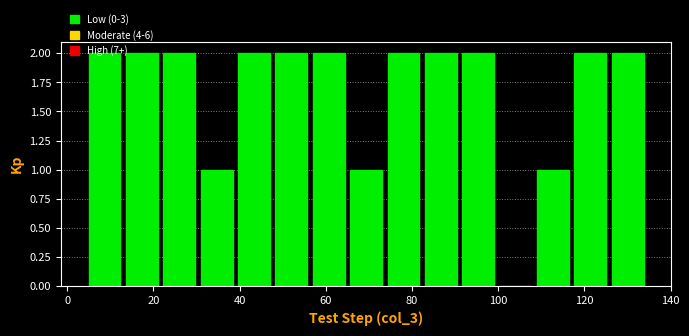

Reading left to right, list every bar in this chart as the range it spans on the x-axis followed by its height. Neither the bar edges nor the heights are printed on the chart, so give them approximately, as read against the axes.

6 to 14: 2
14 to 22: 2
22 to 32: 2
32 to 40: 1
40 to 48: 2
48 to 58: 2
58 to 66: 2
66 to 74: 1
74 to 84: 2
84 to 92: 2
92 to 100: 2
100 to 110: 0
110 to 118: 1
118 to 126: 2
126 to 136: 2